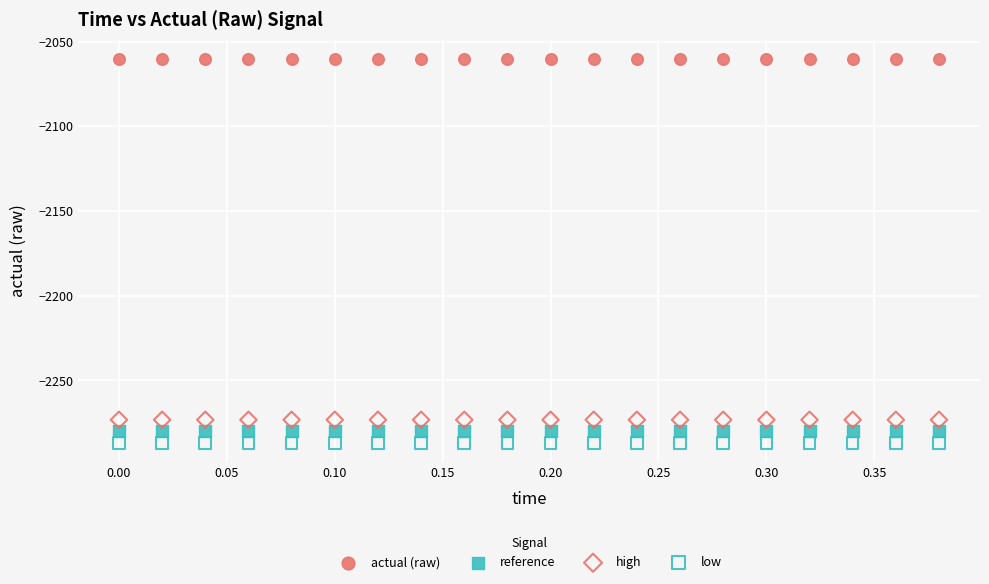

Which series reaches the maximum Y coordinate?

actual (raw)